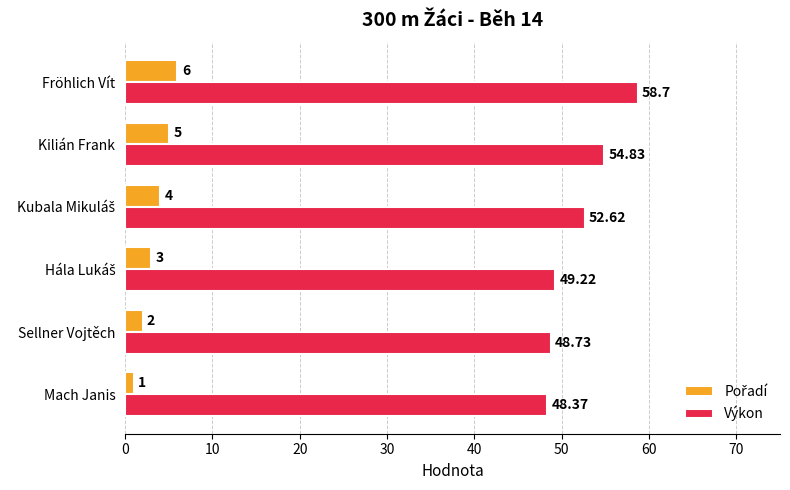

Which category has the lowest value across all series?

Mach Janis